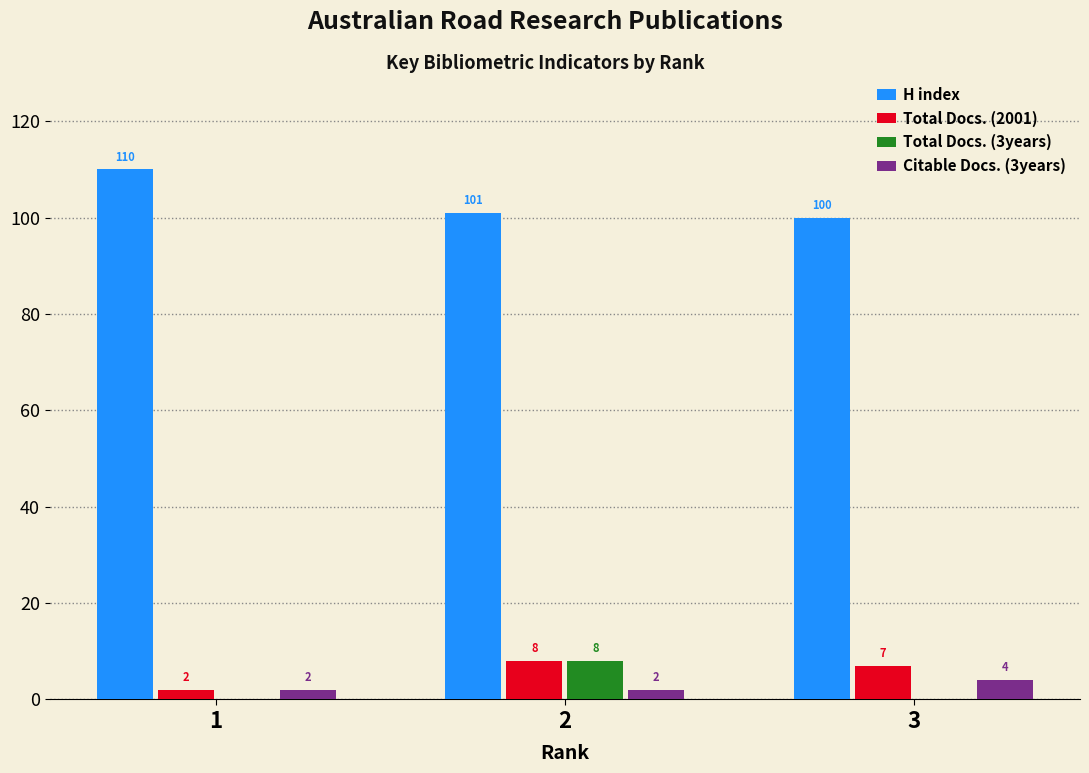

How many categories are shown in the chart?

3